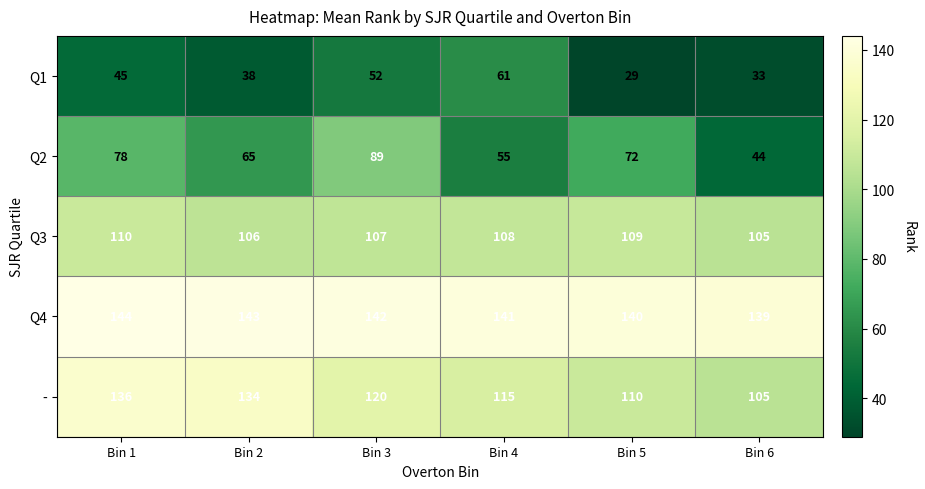

Which category has the highest value across all series?

Bin 1